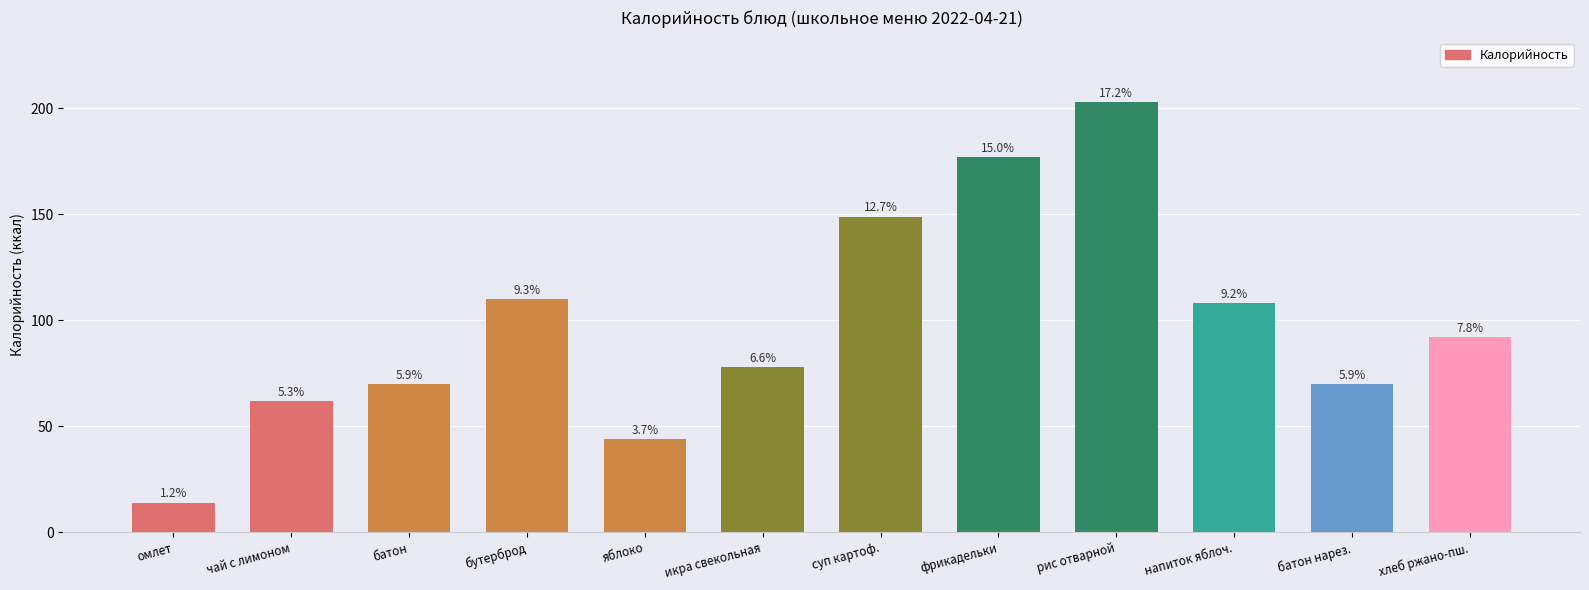

Are the bars horizontal?

No